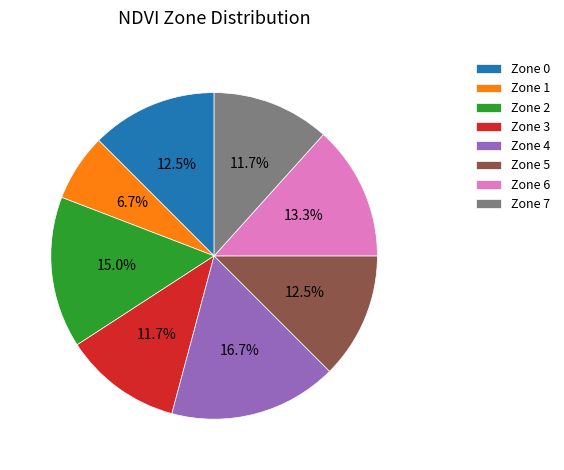

Which slice is the smallest?

Zone 1